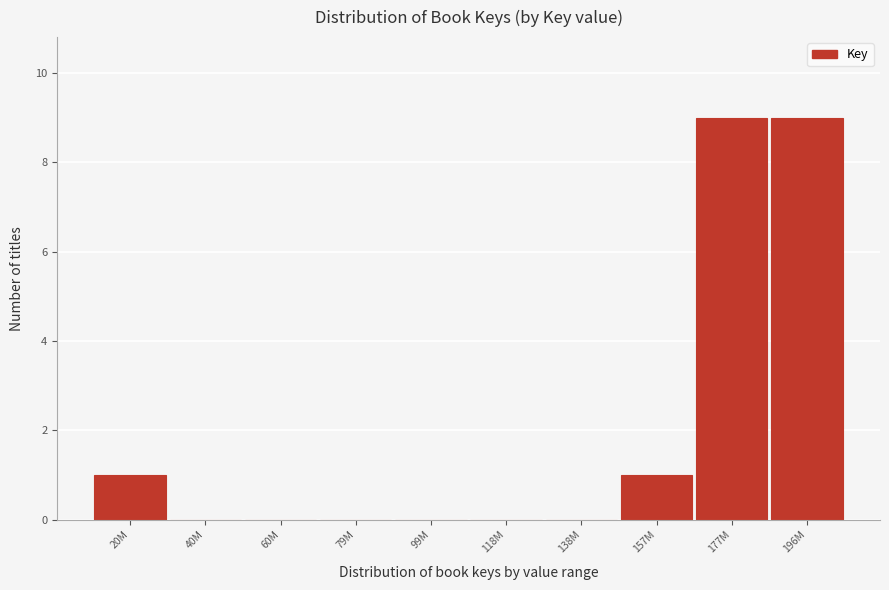

Reading left to right, list all the values displayed in this chart.

20M=1	40M=0	60M=0	79M=0	99M=0	118M=0	138M=0	157M=1	177M=9	196M=9